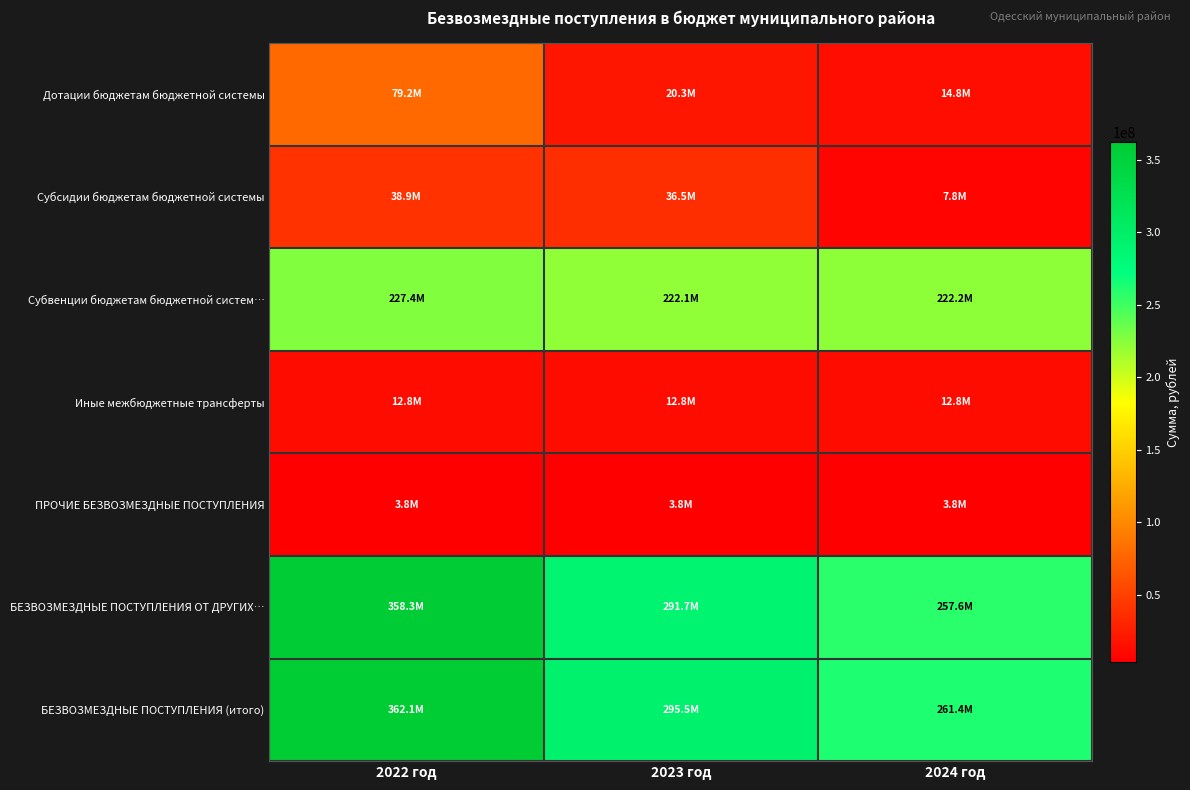

Between 2022 год and 2024 год, which series saw the biggest shift?

БЕЗВОЗМЕЗДНЫЕ ПОСТУПЛЕНИЯ ОТ ДРУГИХ…